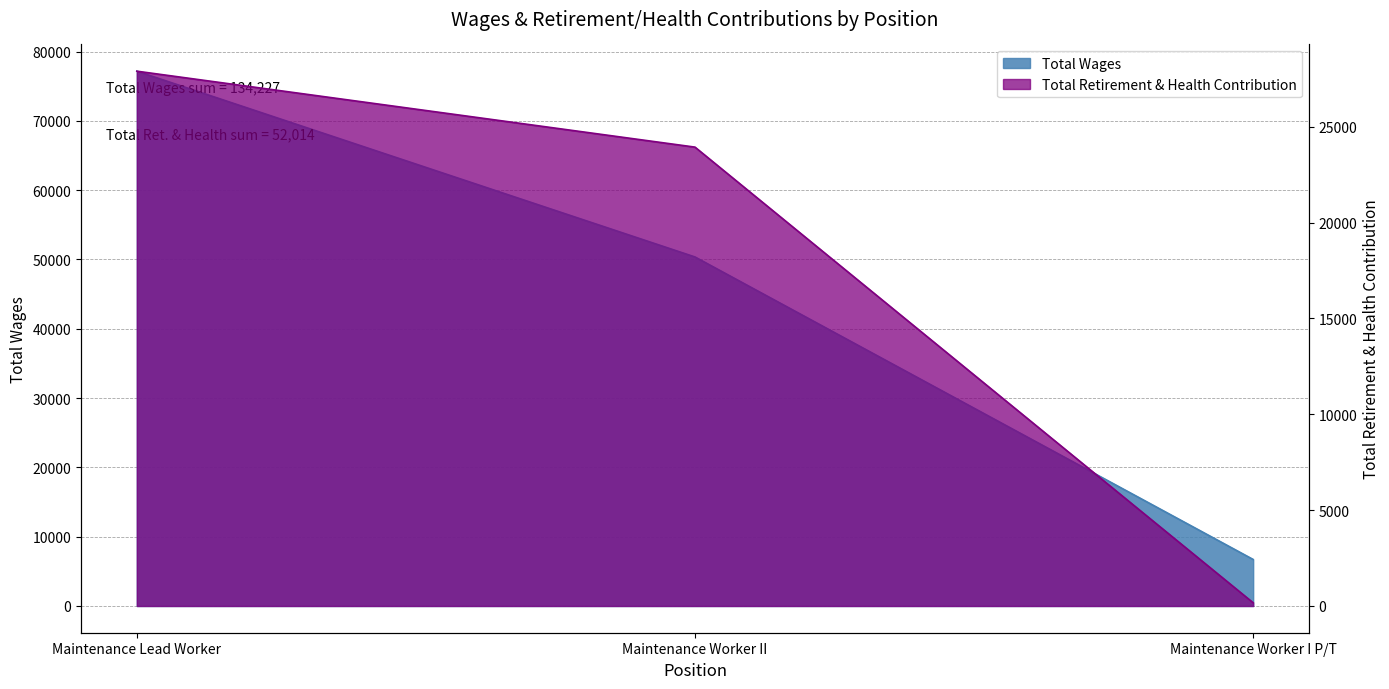

Reading right to left, transcribe all the data shown in this chart.

Total Wages: 6713	50354	77160
Total Retirement & Health Contribution: 168	23942	27904